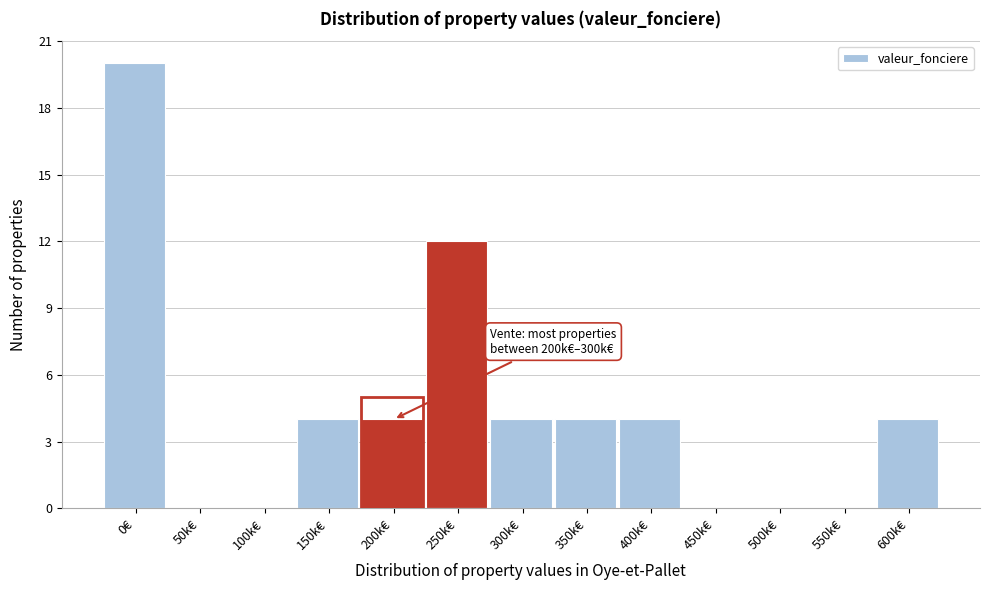

Reading left to right, what are all the values shown in this chart?

0€=20	50k€=0	100k€=0	150k€=4	200k€=4	250k€=12	300k€=4	350k€=4	400k€=4	450k€=0	500k€=0	550k€=0	600k€=4